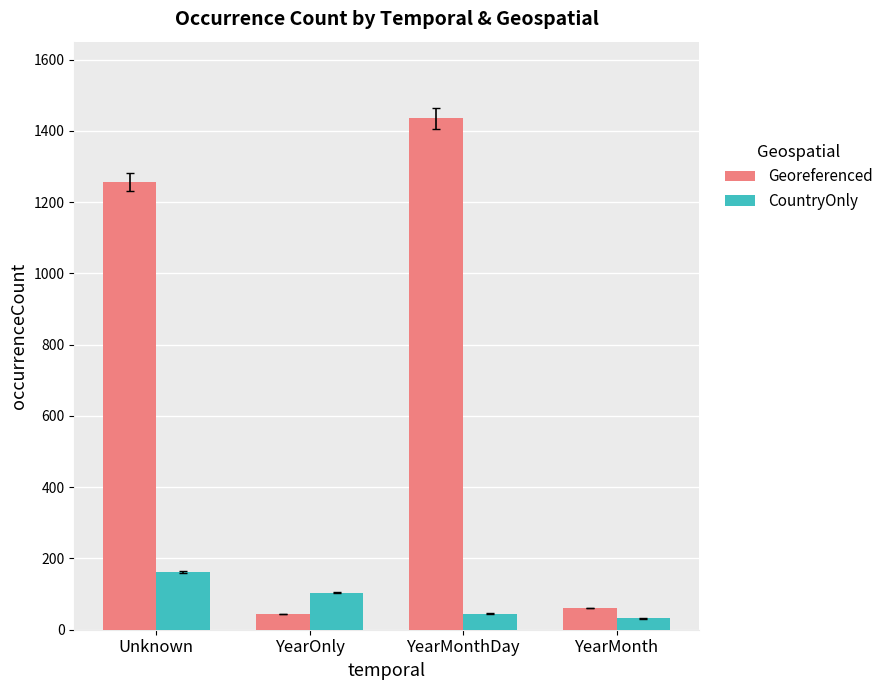

How many CountryOnly values are between 45 and 161?

3